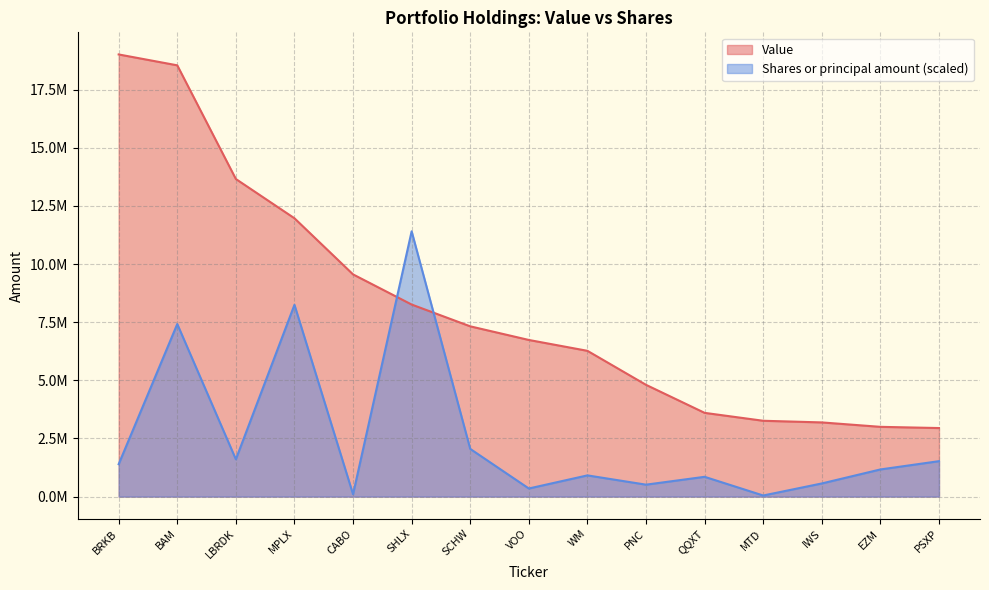

Does the chart have visible grid lines?

Yes